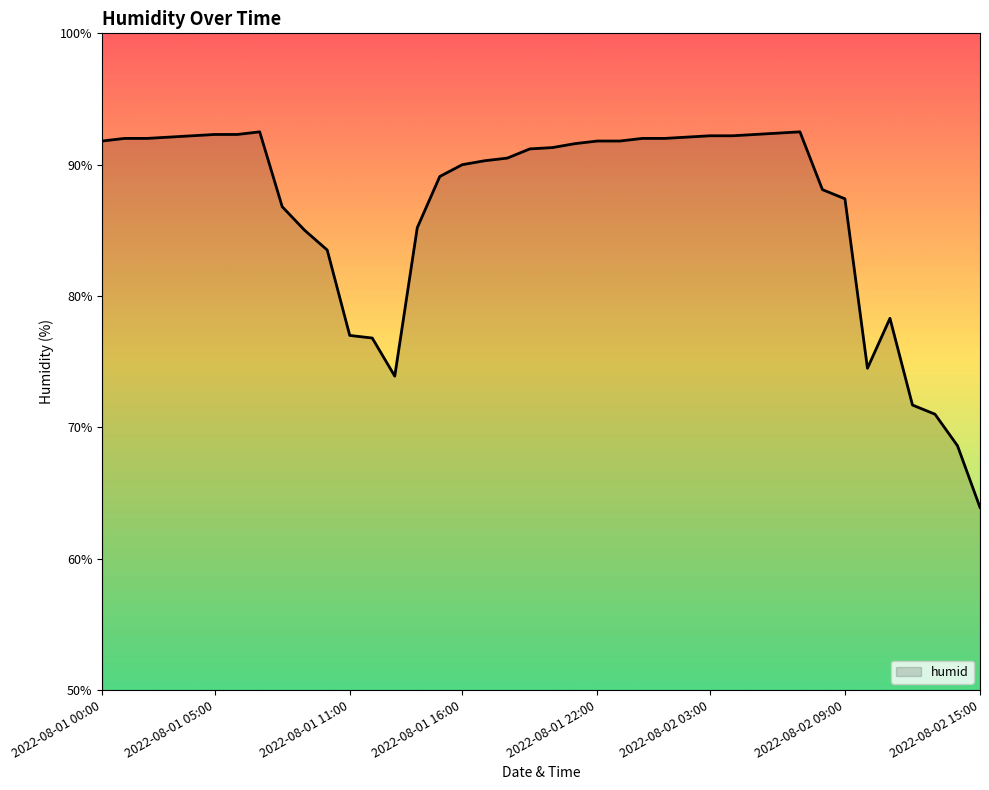

What is the smallest value displayed?

63.9